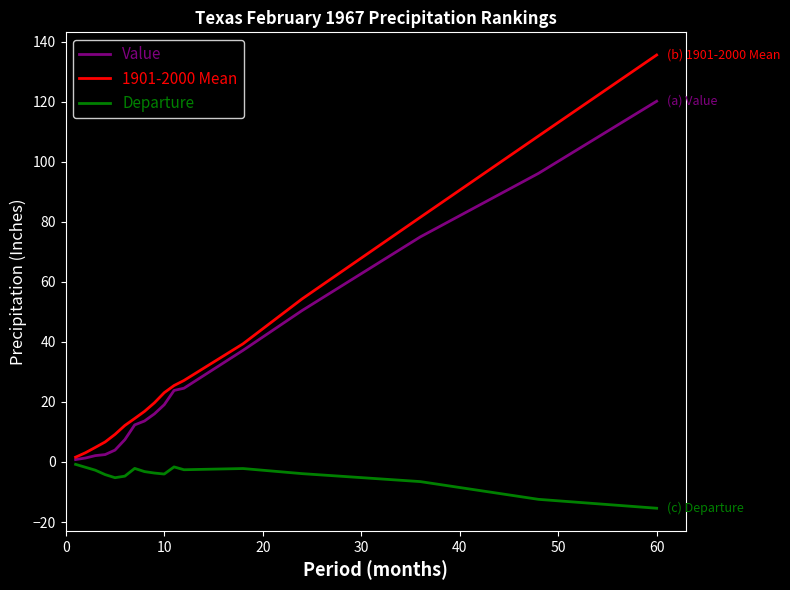

What is the maximum value shown in the chart?

135.5